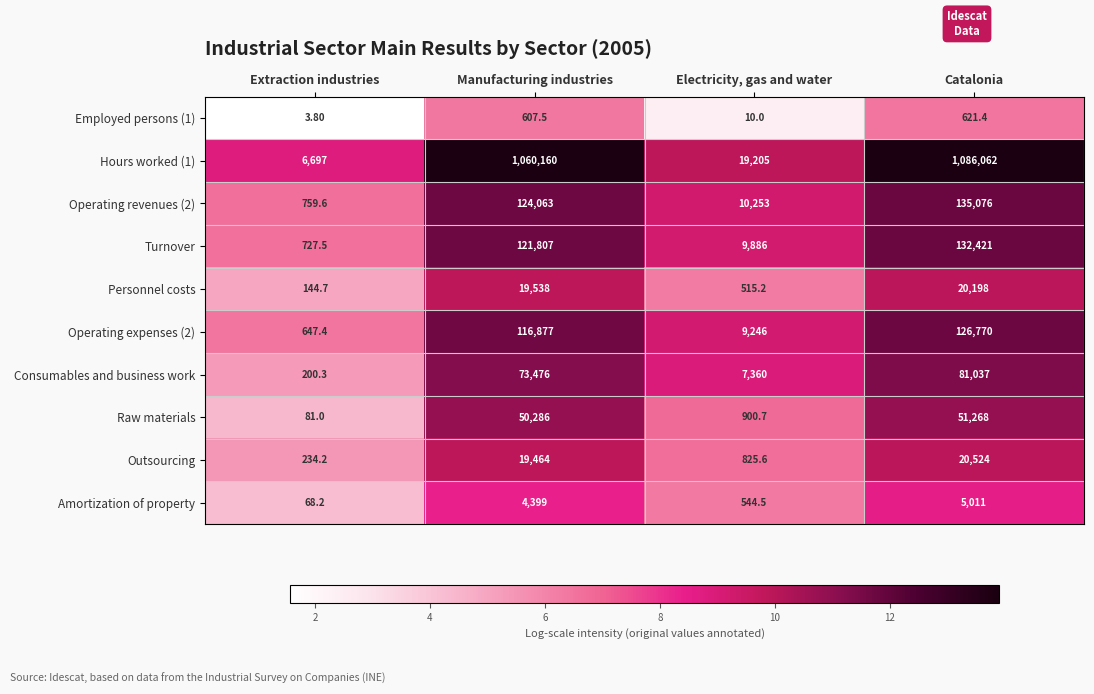

What is the total value across all series at Catalonia?

1658988.4